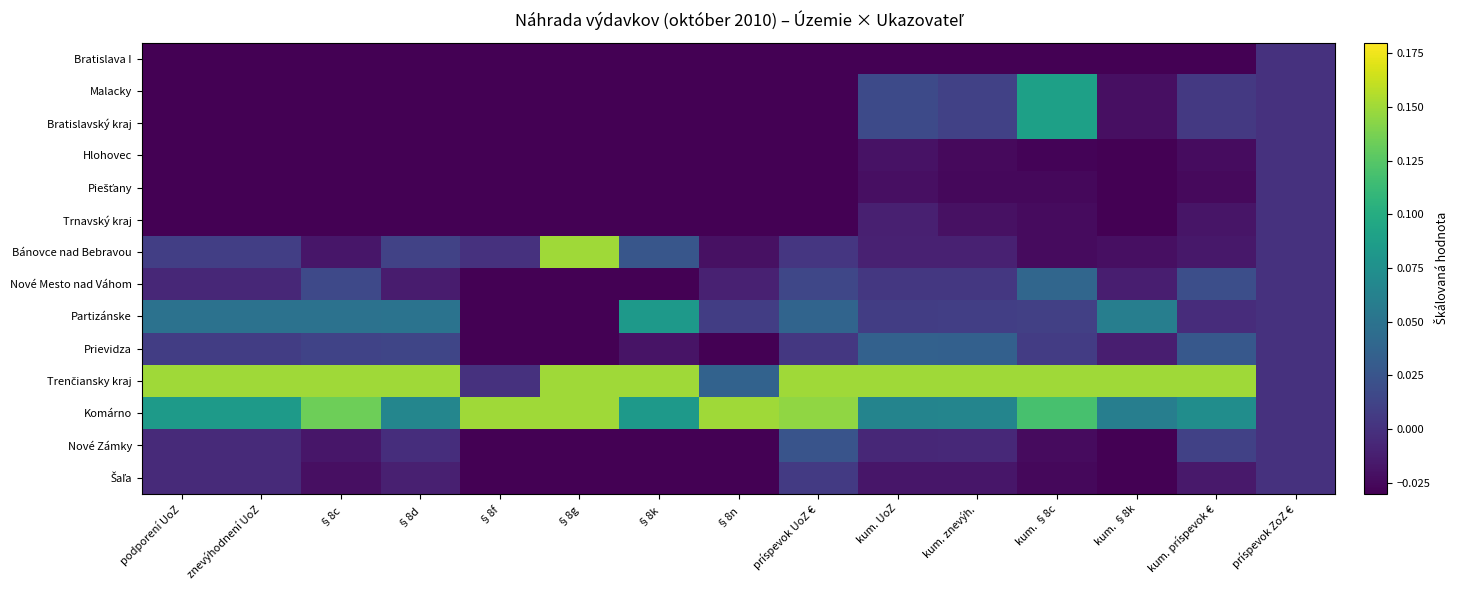

At how many categories does at least one series exceed 0?

14